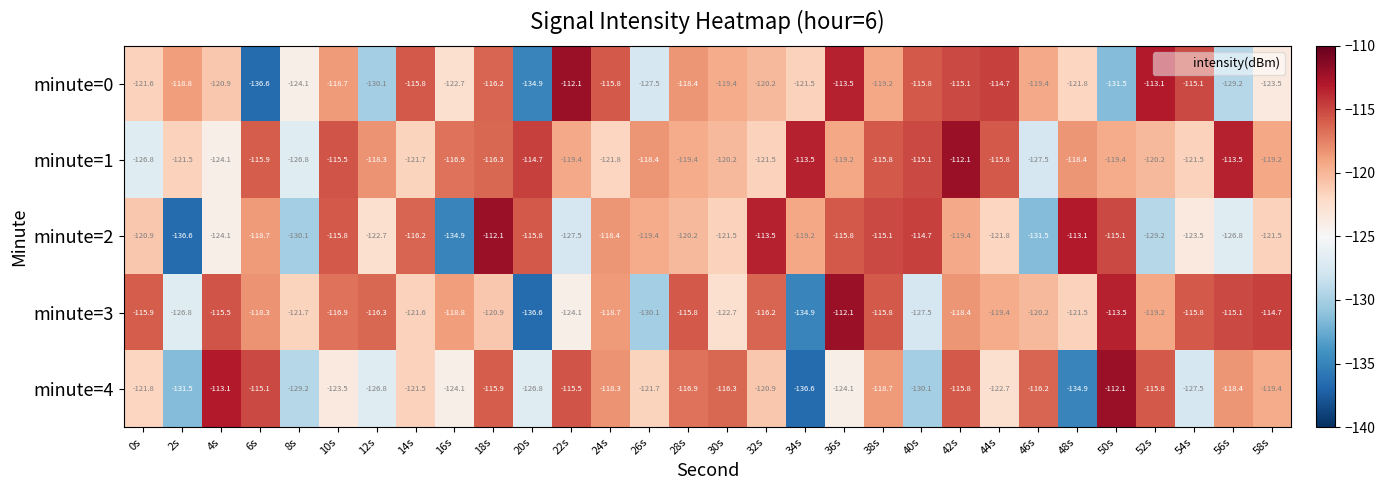

How many distinct data groups are displayed?

5